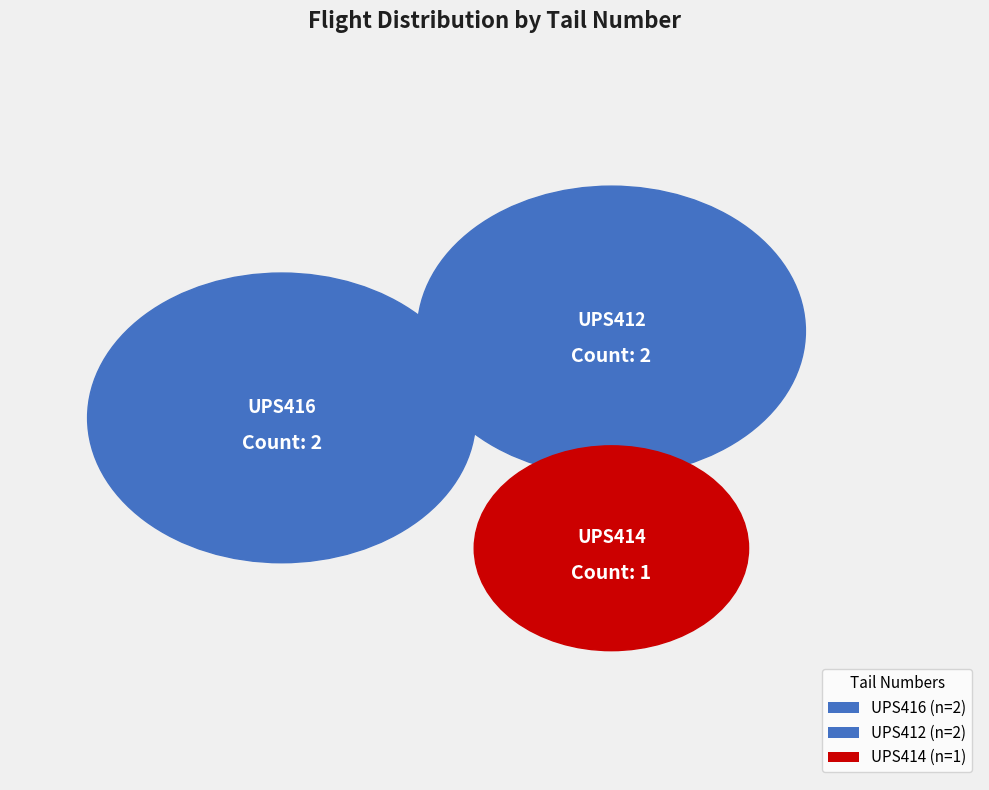

Combined, do UPS412 and UPS416 account for over 50%?

Yes